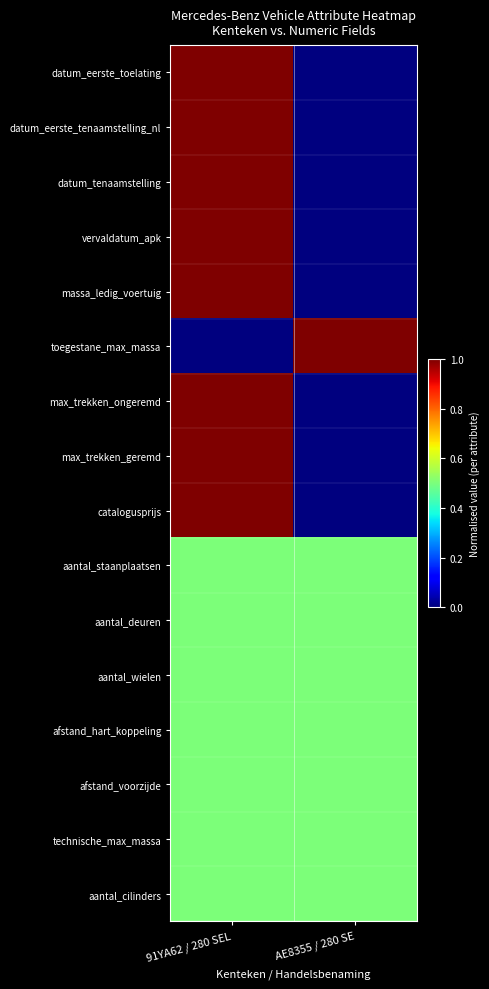

Reading right to left, extract all data points from this chart.

datum_eerste_toelating: AE8355 / 280 SE=0.0	91YA62 / 280 SEL=1.0
datum_eerste_tenaamstelling_nl: AE8355 / 280 SE=0.0	91YA62 / 280 SEL=1.0
datum_tenaamstelling: AE8355 / 280 SE=0.0	91YA62 / 280 SEL=1.0
vervaldatum_apk: AE8355 / 280 SE=0.0	91YA62 / 280 SEL=1.0
massa_ledig_voertuig: AE8355 / 280 SE=0.0	91YA62 / 280 SEL=1.0
toegestane_max_massa: AE8355 / 280 SE=1.0	91YA62 / 280 SEL=0.0
max_trekken_ongeremd: AE8355 / 280 SE=0.0	91YA62 / 280 SEL=1.0
max_trekken_geremd: AE8355 / 280 SE=0.0	91YA62 / 280 SEL=1.0
catalogusprijs: AE8355 / 280 SE=0.0	91YA62 / 280 SEL=1.0
aantal_staanplaatsen: AE8355 / 280 SE=0.5	91YA62 / 280 SEL=0.5
aantal_deuren: AE8355 / 280 SE=0.5	91YA62 / 280 SEL=0.5
aantal_wielen: AE8355 / 280 SE=0.5	91YA62 / 280 SEL=0.5
afstand_hart_koppeling: AE8355 / 280 SE=0.5	91YA62 / 280 SEL=0.5
afstand_voorzijde: AE8355 / 280 SE=0.5	91YA62 / 280 SEL=0.5
technische_max_massa: AE8355 / 280 SE=0.5	91YA62 / 280 SEL=0.5
aantal_cilinders: AE8355 / 280 SE=0.5	91YA62 / 280 SEL=0.5